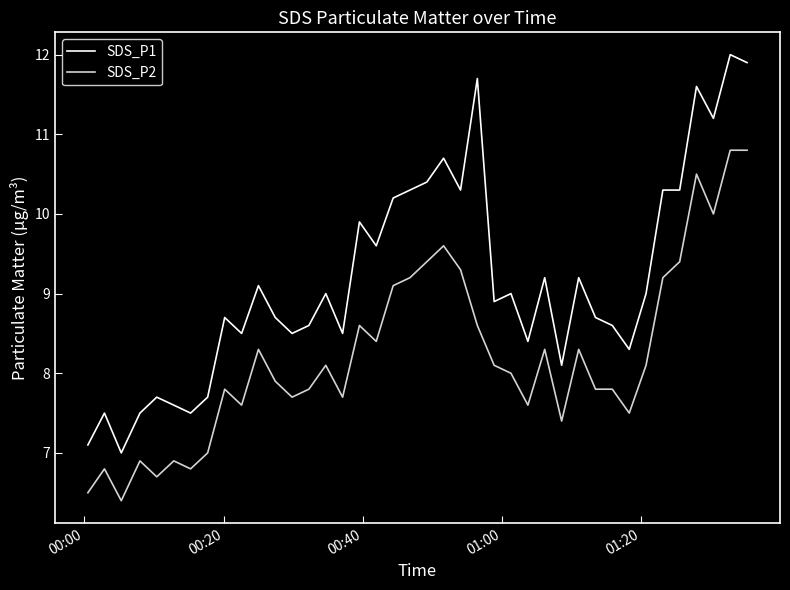

What is the minimum value shown in the chart?

6.4